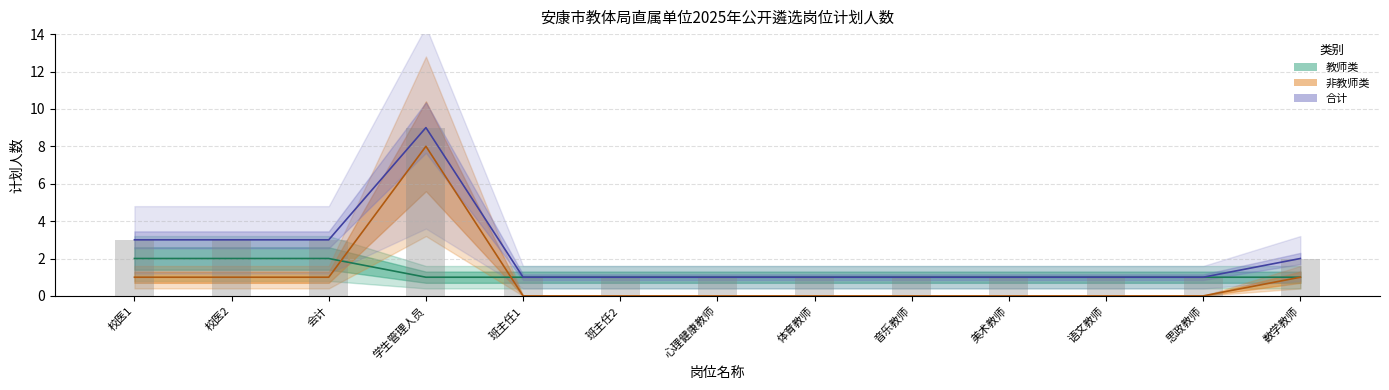

True or false: 非教师类 has a value of 2 at 校医1.

False